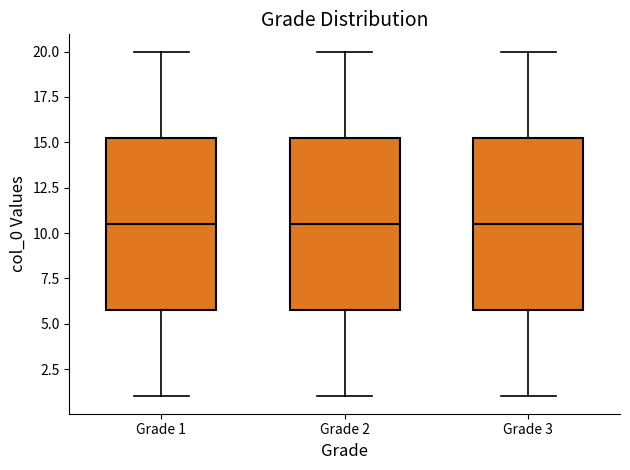

Reading left to right, transcribe this box plot: for each box, give where its median line is, the range the box spans, and where its two whiskers end, as read against the y-axis. The values are not printed on the chart, so give them approximately, as read against the axis.

Grade 1: median 10.5, box 6.0 to 15.5, whiskers 1.0 to 20.0
Grade 2: median 10.5, box 6.0 to 15.5, whiskers 1.0 to 20.0
Grade 3: median 10.5, box 6.0 to 15.5, whiskers 1.0 to 20.0